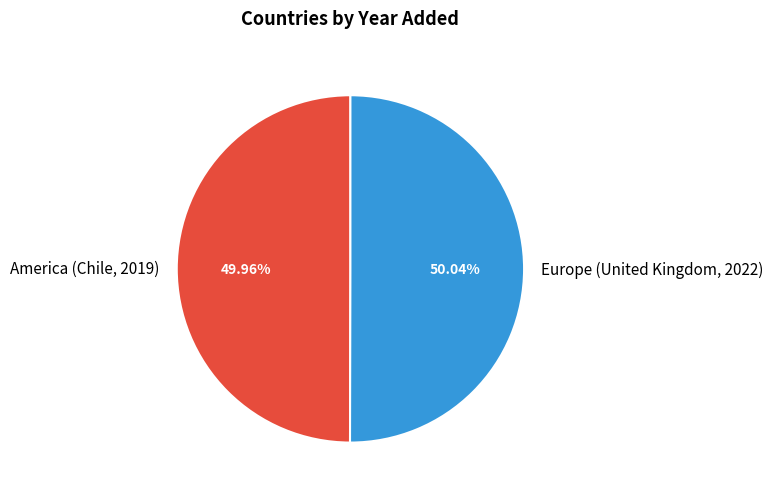

Does any single category account for the majority?

Yes